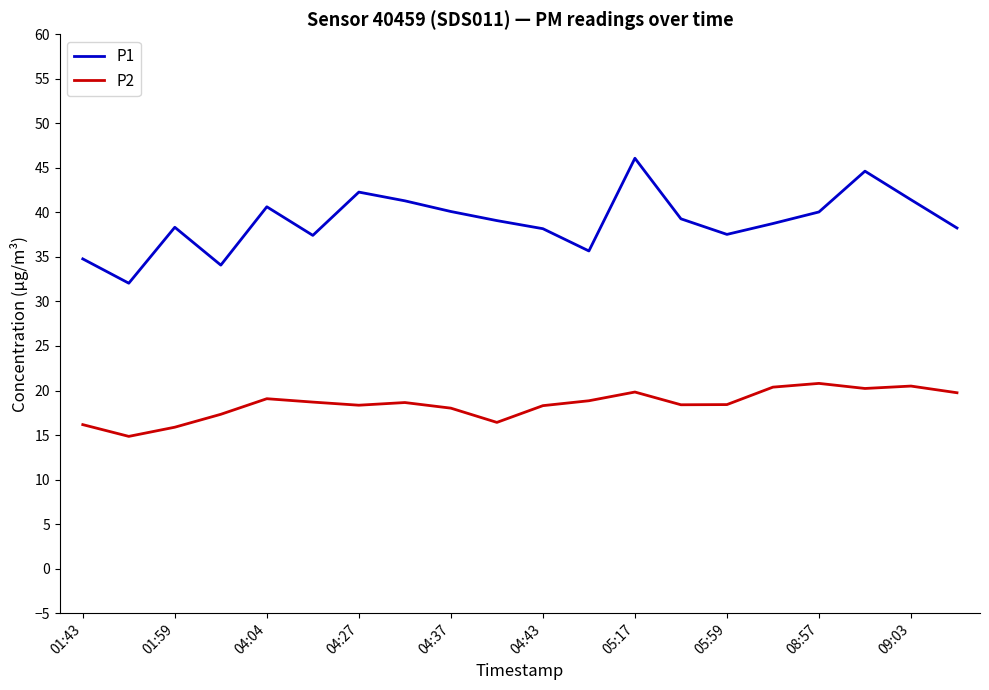

Which series has the largest range (max minus min)?

P1